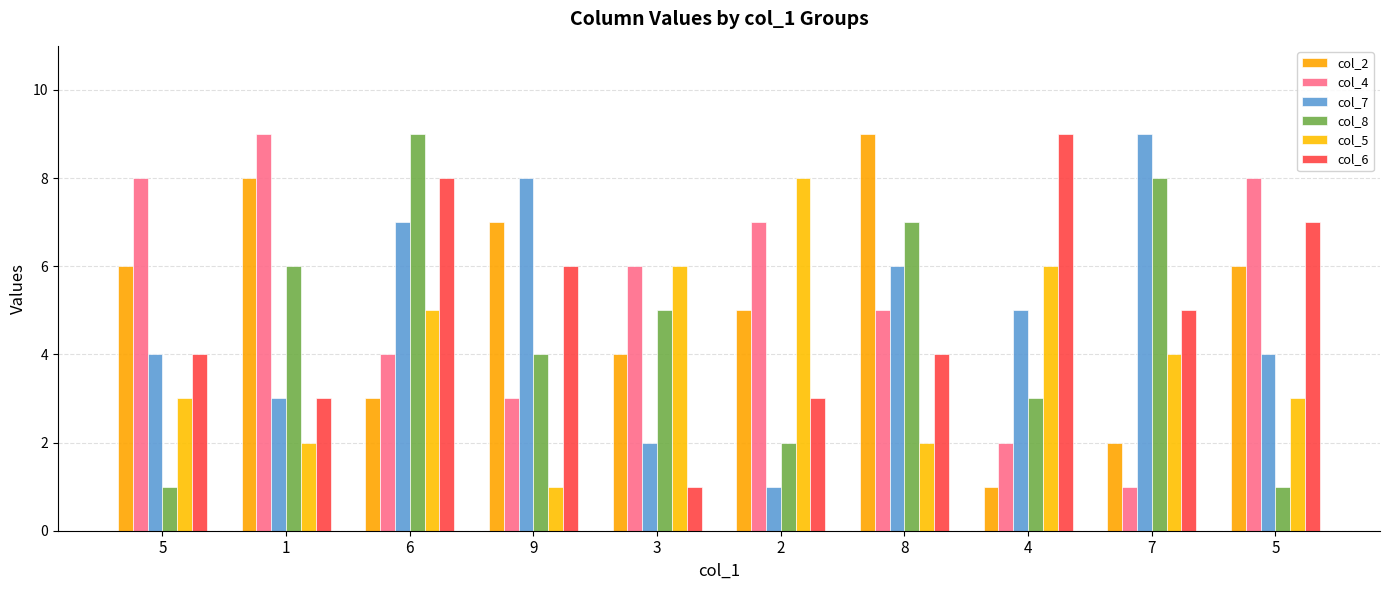

What is the difference between the maximum and minimum values in the col_8 series?

8